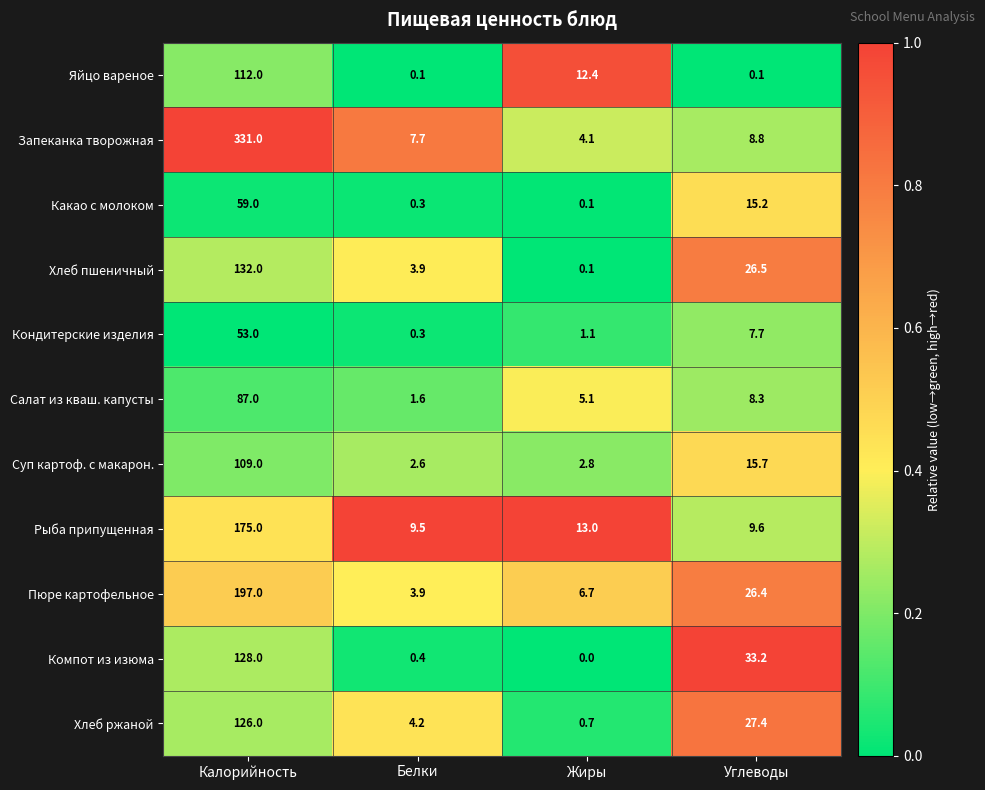

Where is Рыба припущенная nearest to the value 92?

Жиры